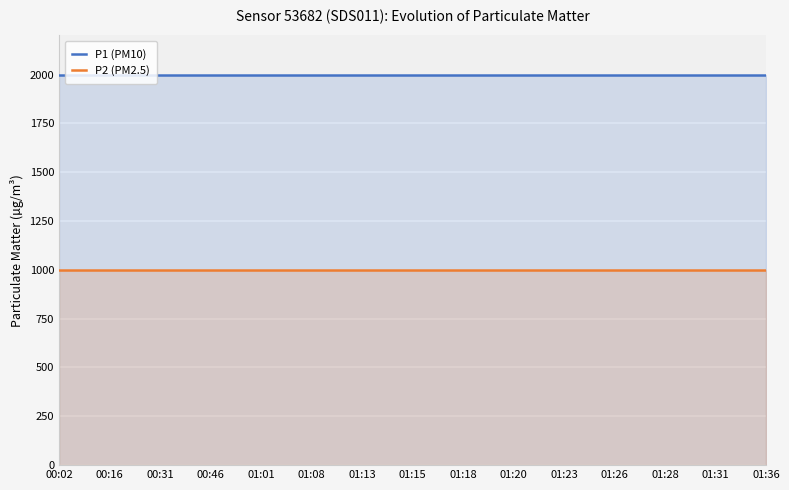

What is the lowest value of the P1 (PM10) series?

1999.9